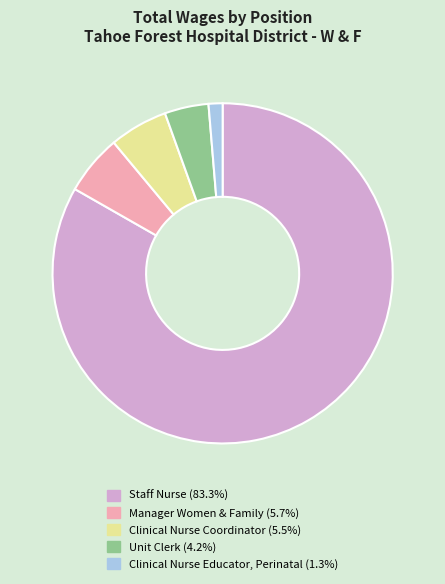

Between Clinical Nurse Educator, Perinatal and Unit Clerk, which is larger?

Unit Clerk